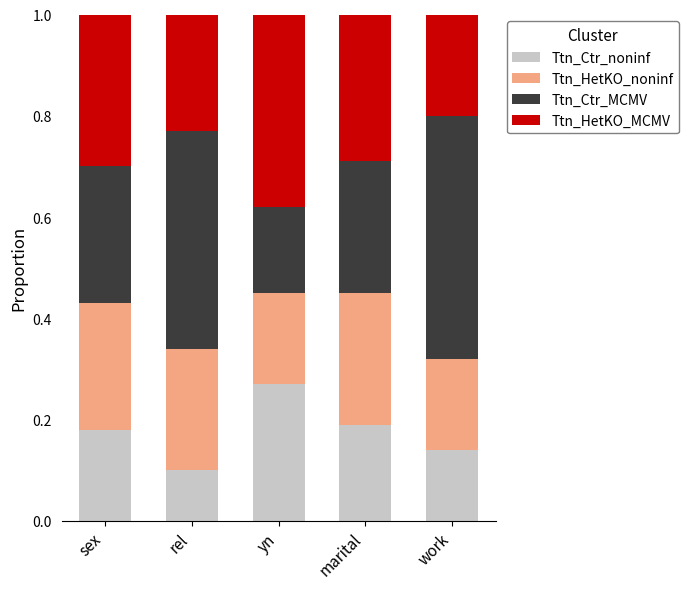

How many Ttn_Ctr_noninf values are between 0 and 1?

5